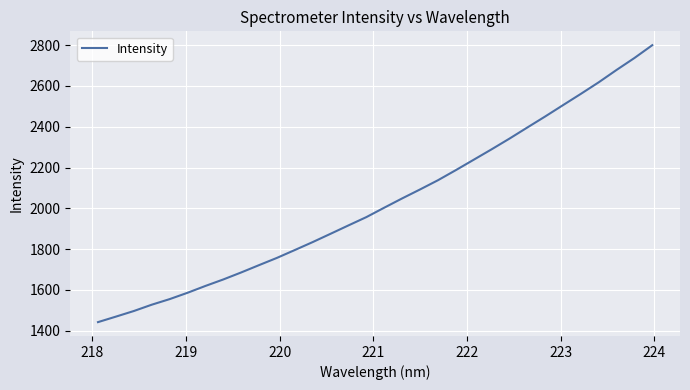

What is the smallest value displayed?

1442.0